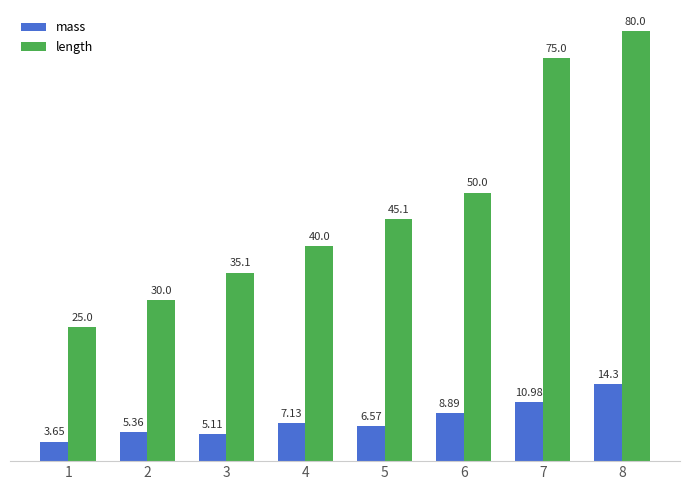

How many bars are there in total?

16